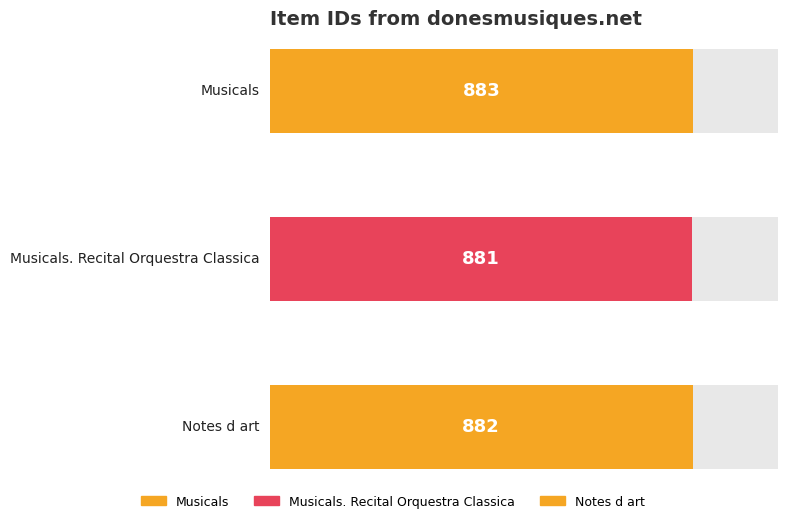

Approximately how many times larger is the value at items/show/883 compared to items/show/882?

1.0